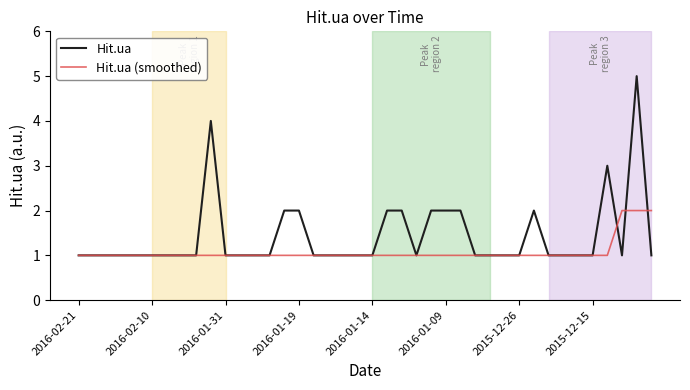

What is the difference between the second highest and minimum values in the Hit.ua (smoothed) series?

1